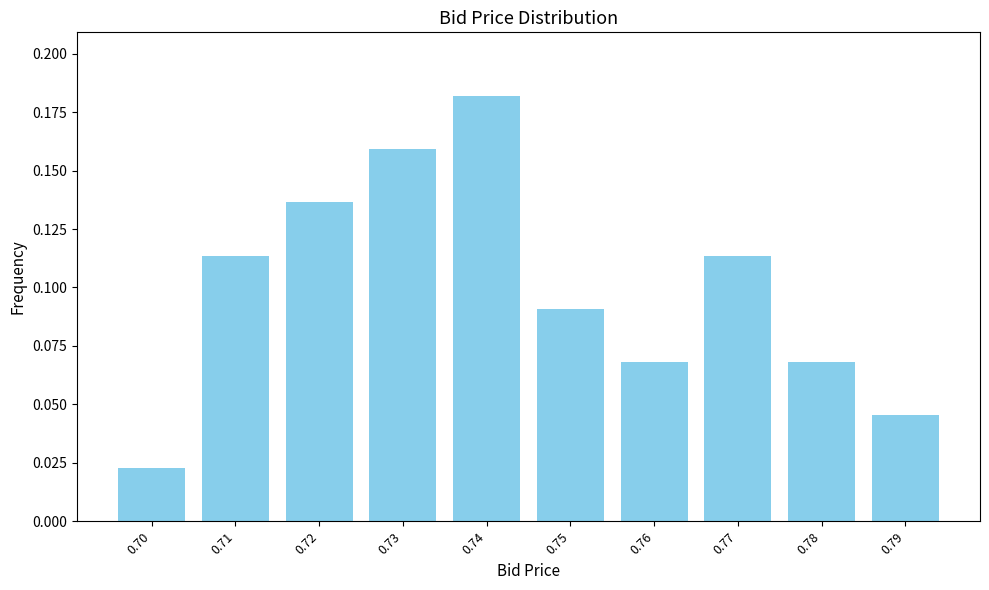

Where is the data nearest to the value 0?

0.70